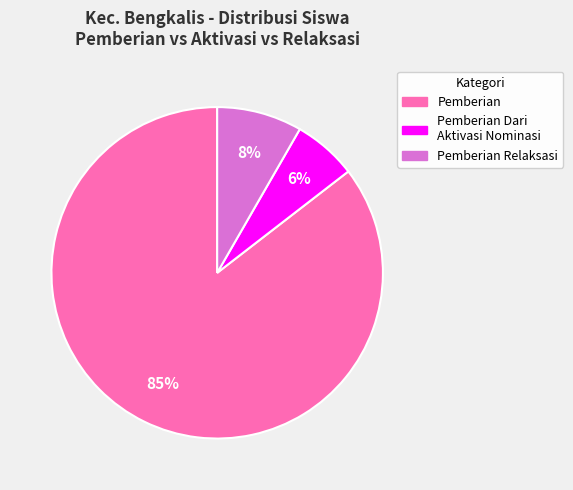

To the nearest percent, what is the average slice percentage?

33%